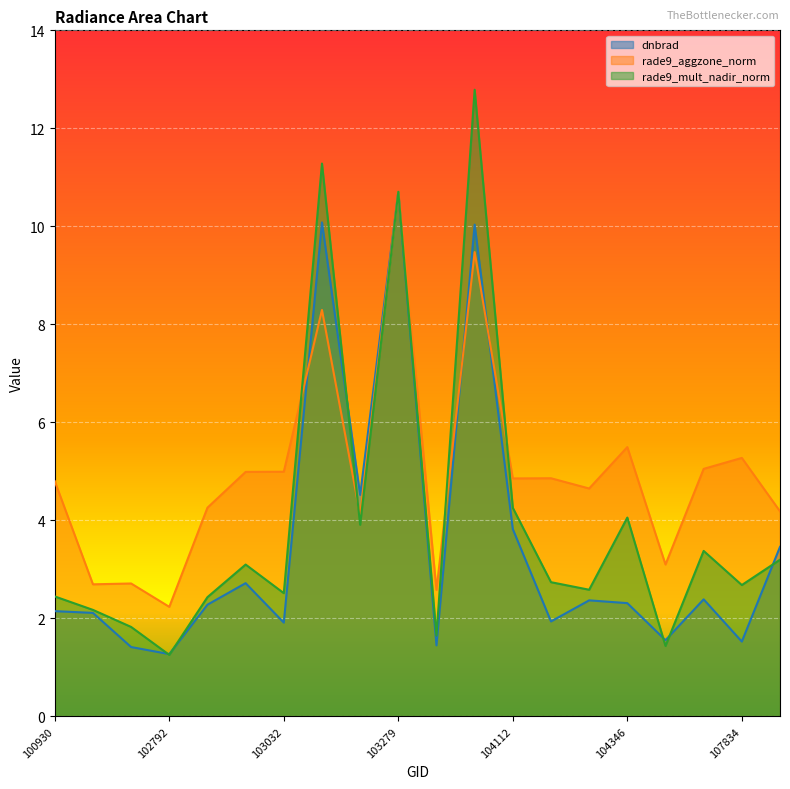

At which category does dnbrad reach its first local peak?

102920